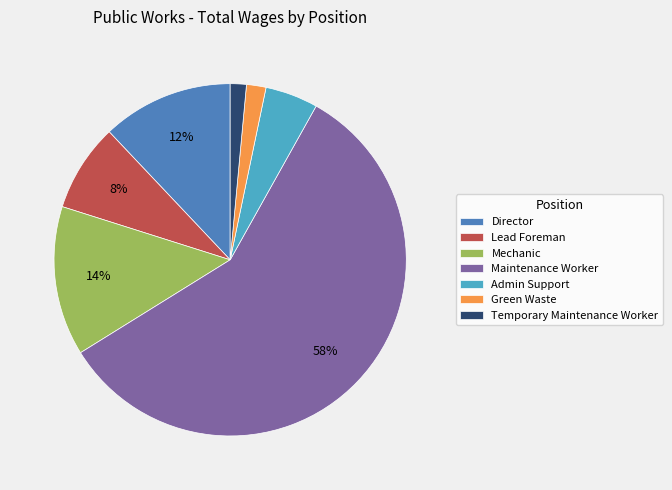

Do Mechanic and Green Waste together represent more than half of the pie?

No